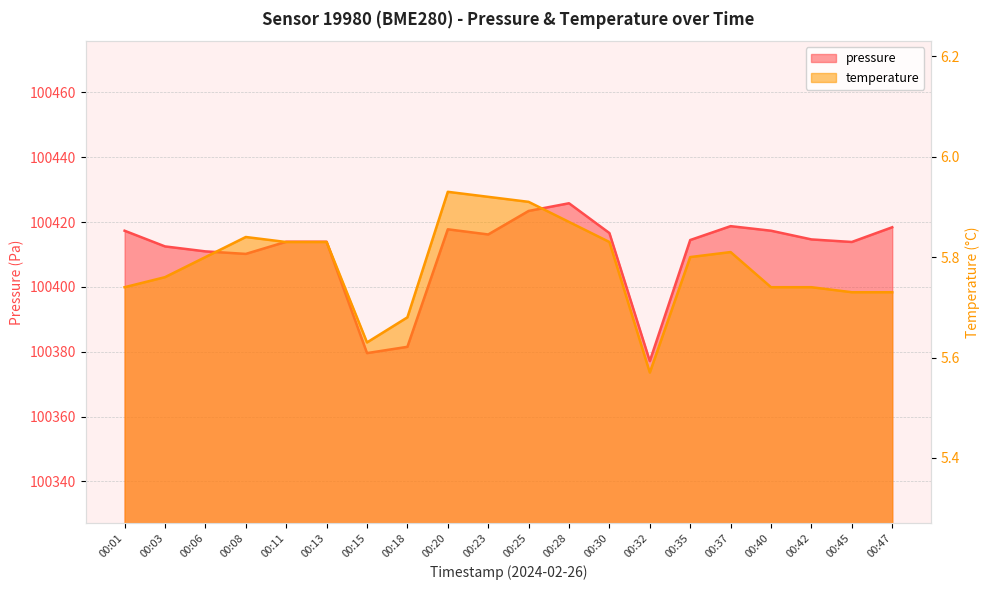

What is the highest value of the temperature series?

5.9